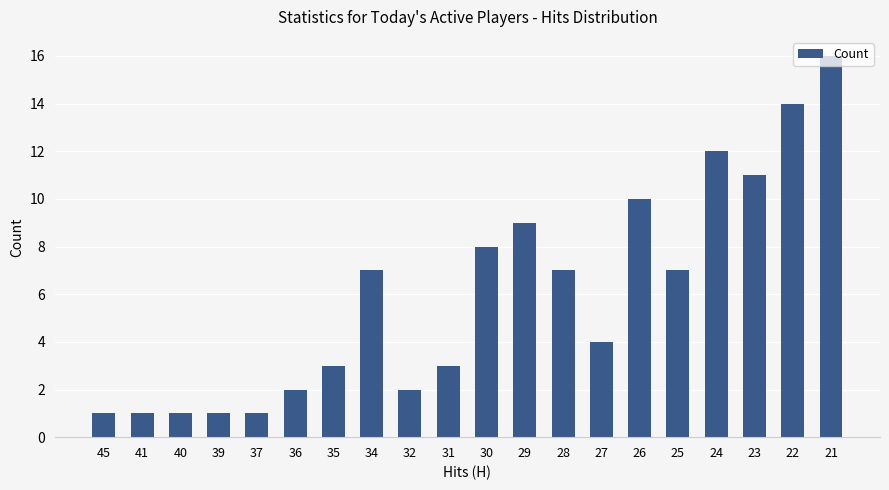

Reading right to left, extract all data points from this chart.

16	14	11	12	7	10	4	7	9	8	3	2	7	3	2	1	1	1	1	1